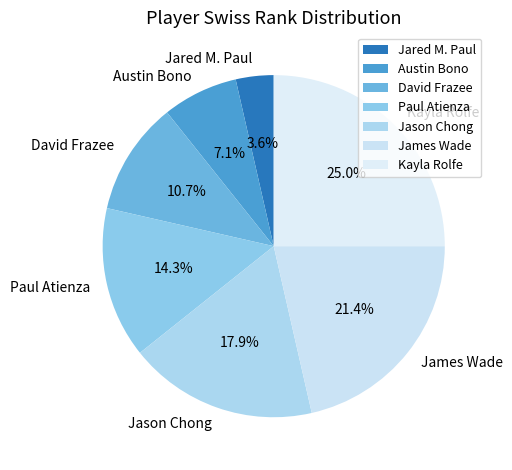

How many segments does this pie chart have?

7